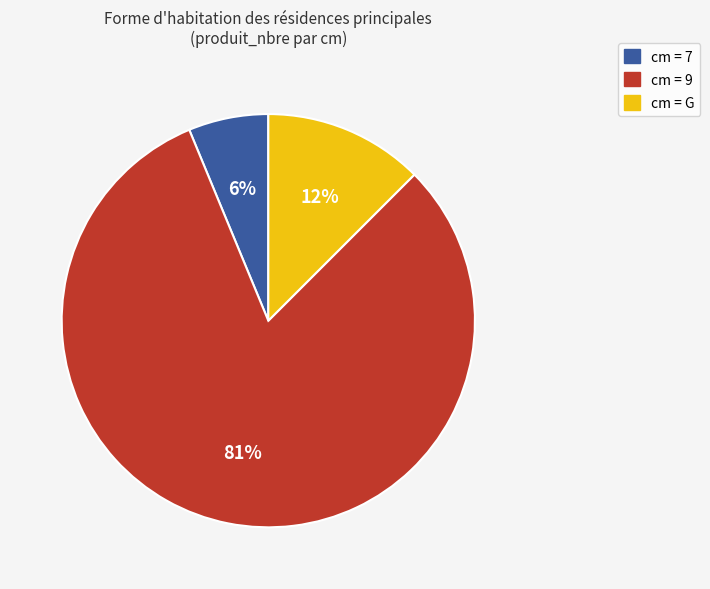

The cm = 9 slice represents 94% of the pie. True or false?

False